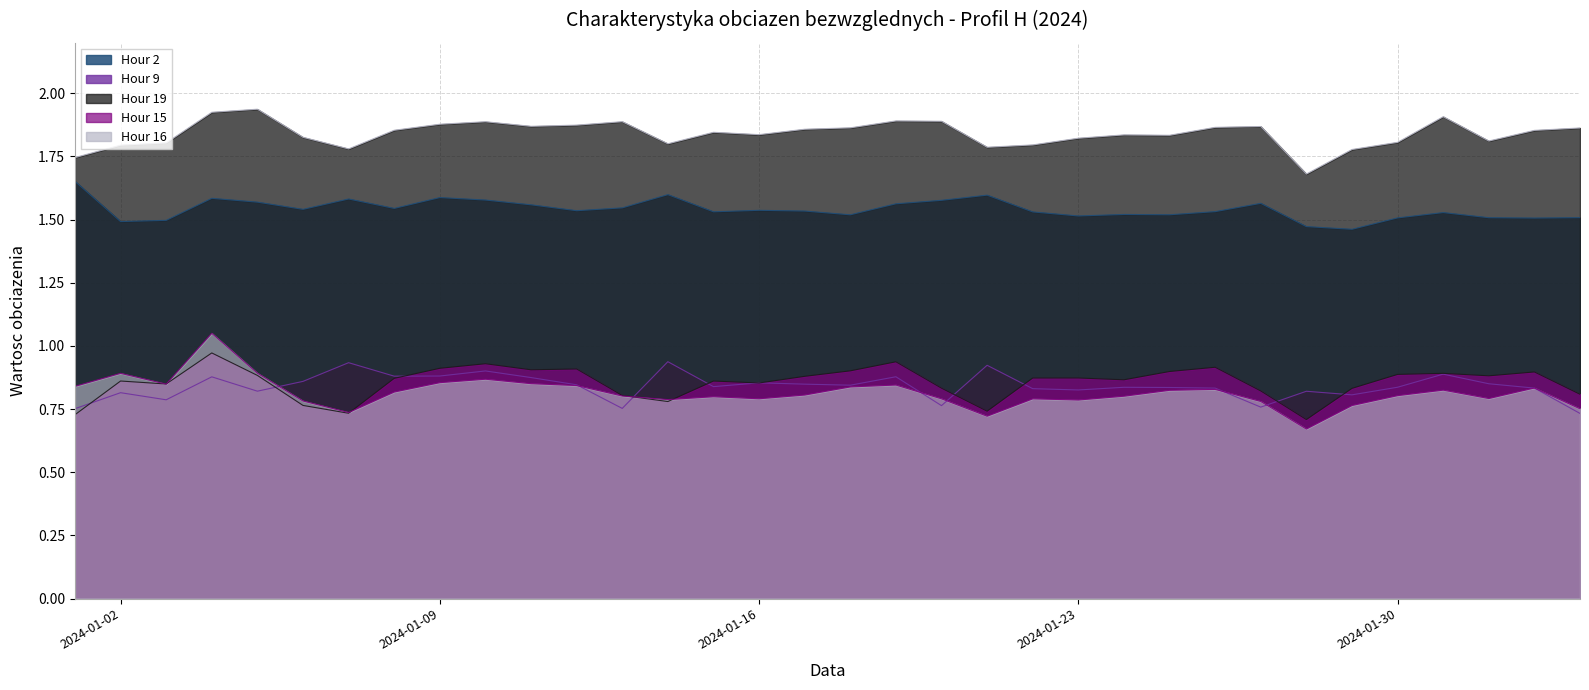

True or false: Hour 2 has more than 2 points higher than both neighbors.

True